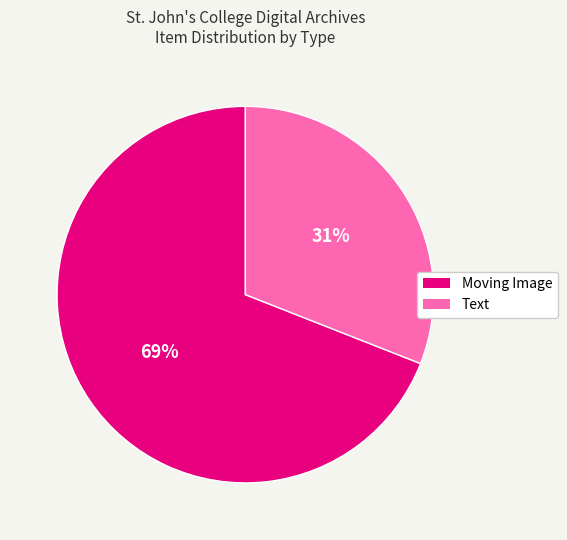

To the nearest percent, what is the difference between the largest and smallest slice percentages?

38%